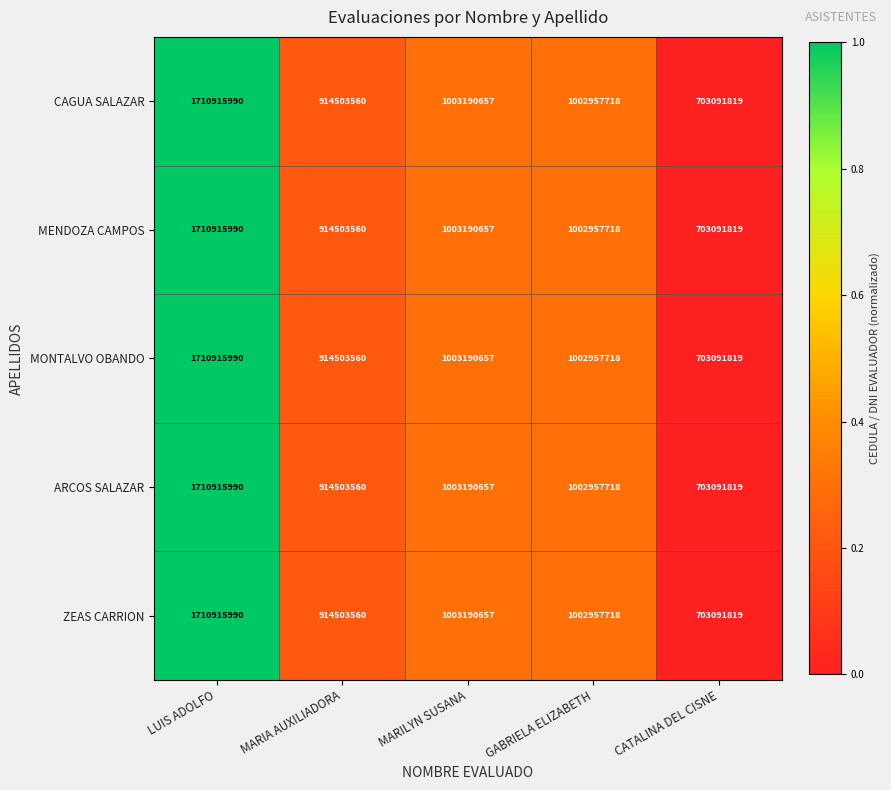

Is the value of MONTALVO OBANDO at MARILYN SUSANA greater than the value of CAGUA SALAZAR at CATALINA DEL CISNE?

Yes